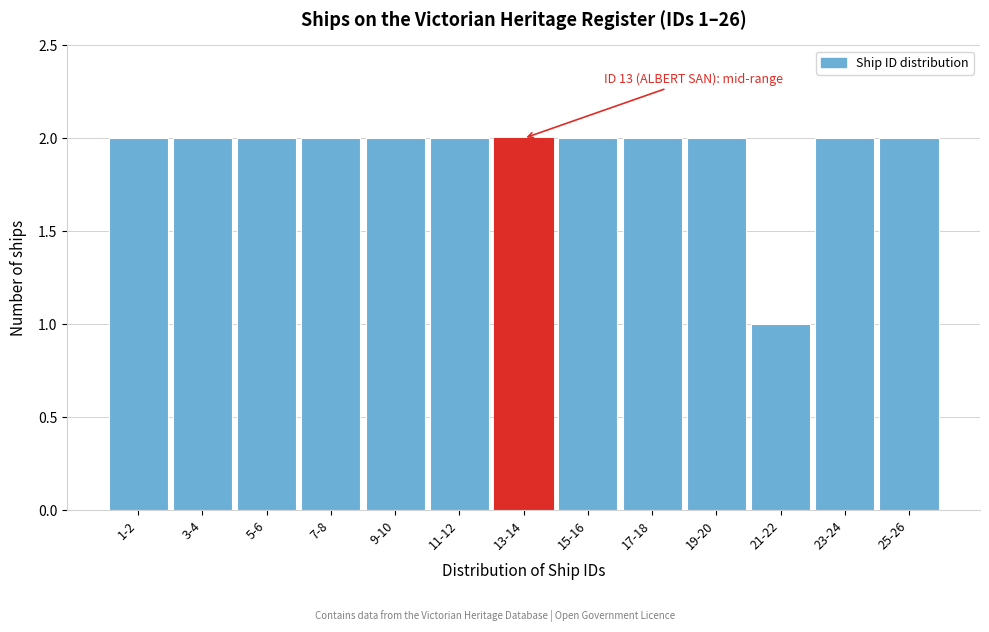

Reading right to left, list all the values displayed in this chart.

2	2	1	2	2	2	2	2	2	2	2	2	2